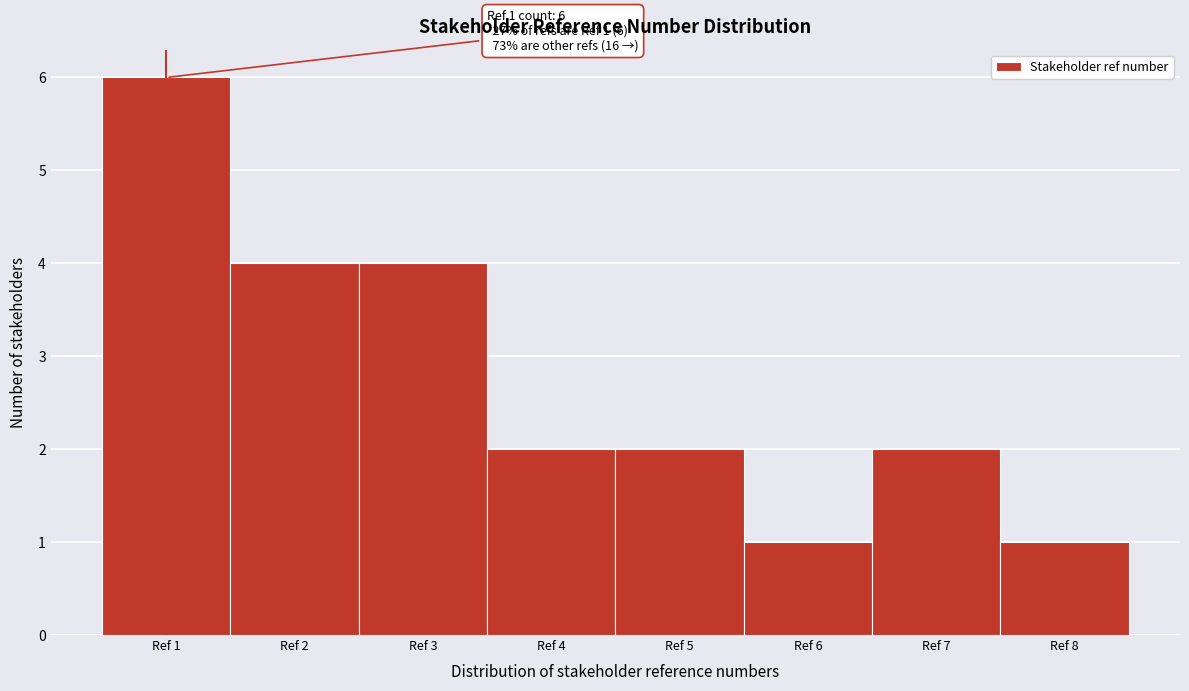

Reading left to right, extract all data points from this chart.

Ref 1=6	Ref 2=4	Ref 3=4	Ref 4=2	Ref 5=2	Ref 6=1	Ref 7=2	Ref 8=1